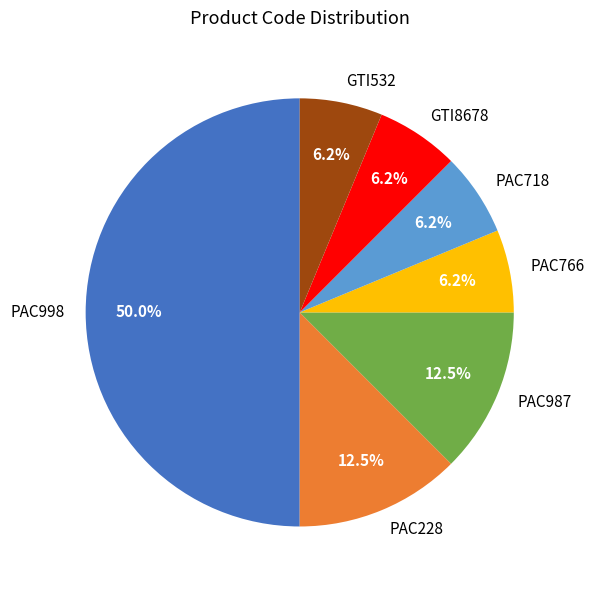

The GTI8678 slice represents 6% of the pie. True or false?

True